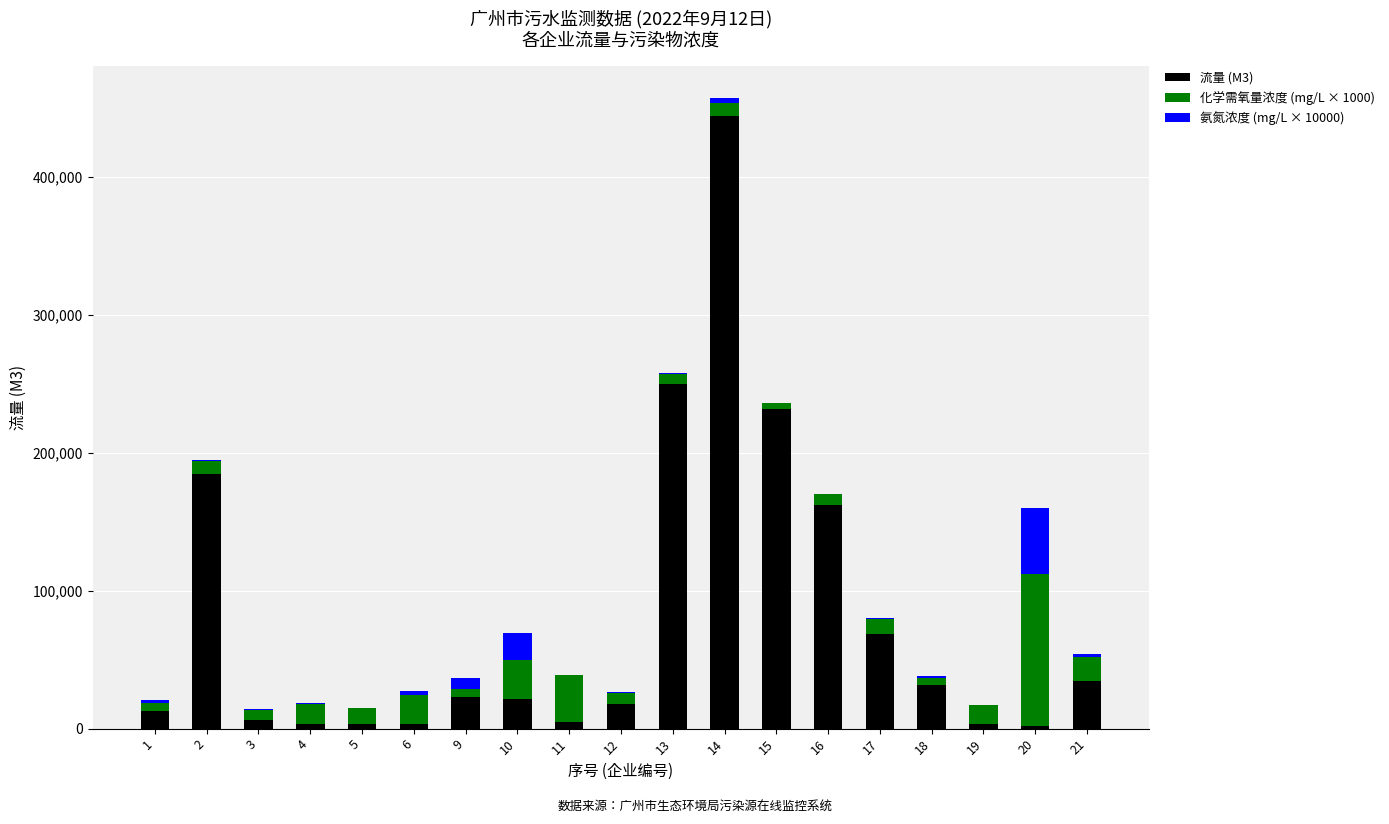

True or false: 流量 (M3) has a value of 6085.2 at 3.

True